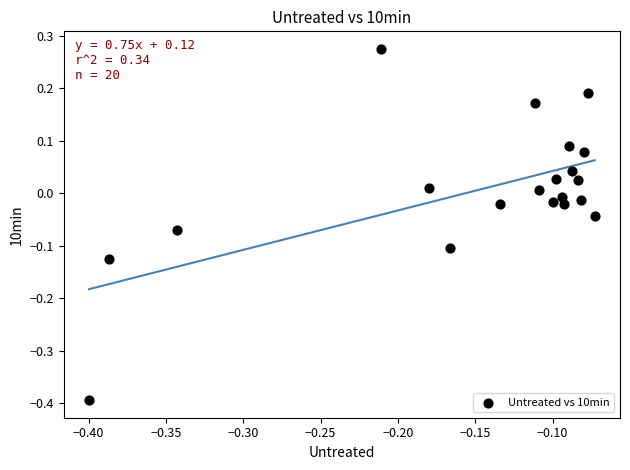

What is the range of Y values (max minus min)?

0.7